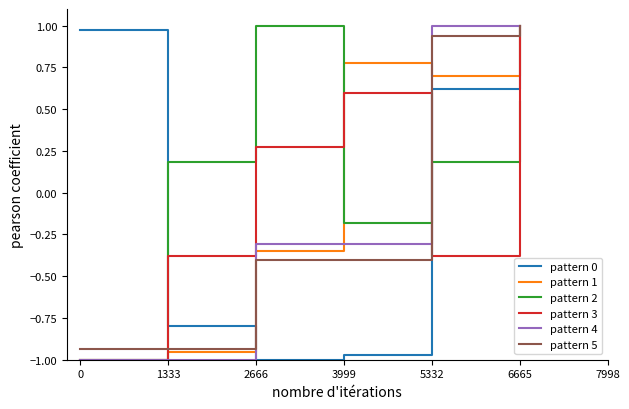

Is it true that pattern 0 equals -0.5 at 2666?

False